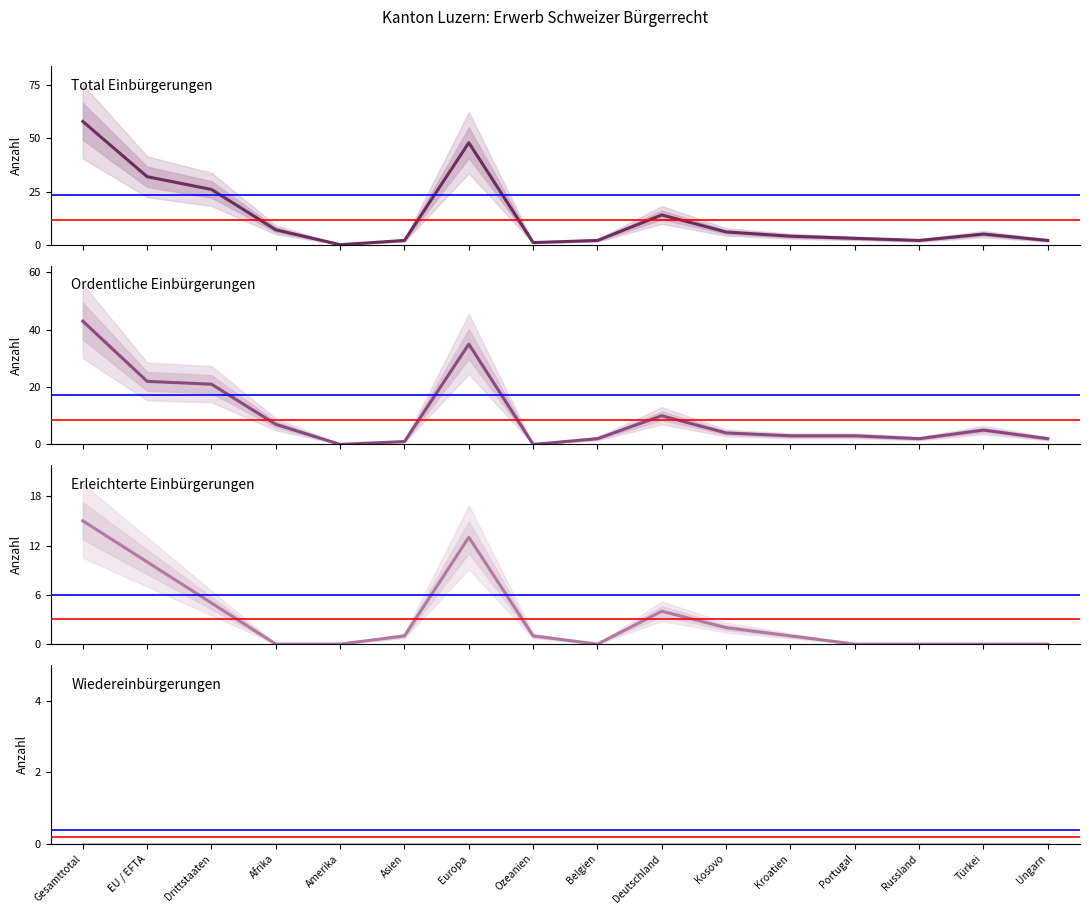

Reading left to right, list all the values displayed in this chart.

Total Einbürgerungen: 58	32	26	7	0	2	48	1	2	14	6	4	3	2	5	2
Ordentliche Einbürgerungen: 43	22	21	7	0	1	35	0	2	10	4	3	3	2	5	2
Erleichterte Einbürgerungen: 15	10	5	0	0	1	13	1	0	4	2	1	0	0	0	0
Wiedereinbürgerungen: 0	0	0	0	0	0	0	0	0	0	0	0	0	0	0	0